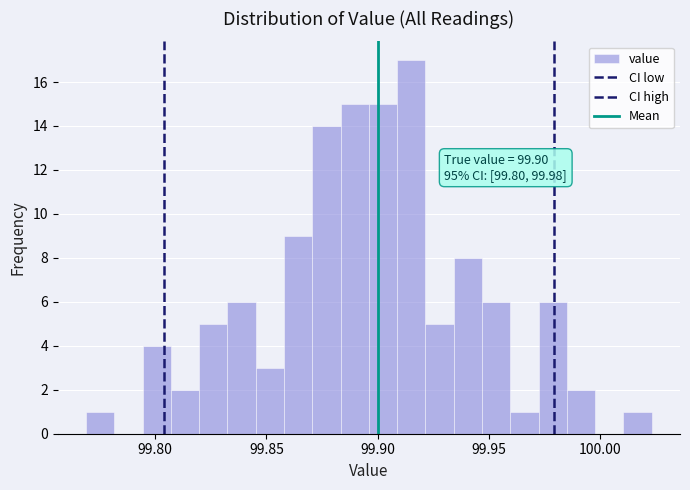

Read against the x-axis, roughly where is the centre of the tallest bar?

99.915